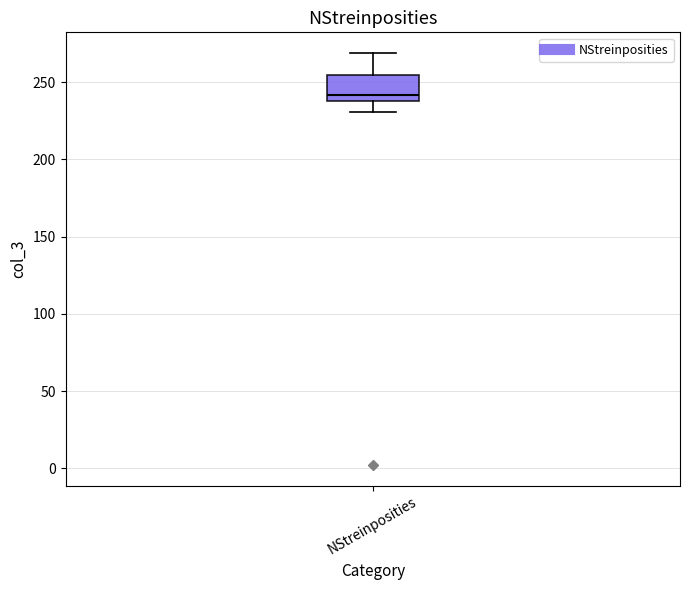

Transcribe this box plot: give where the median line is, the range the box spans, and where the two whiskers end, as read against the y-axis. The values are not printed on the chart, so give them approximately, as read against the axis.

median 240 (just above the box's lower edge), box 240 to 255, whiskers 230 to 270